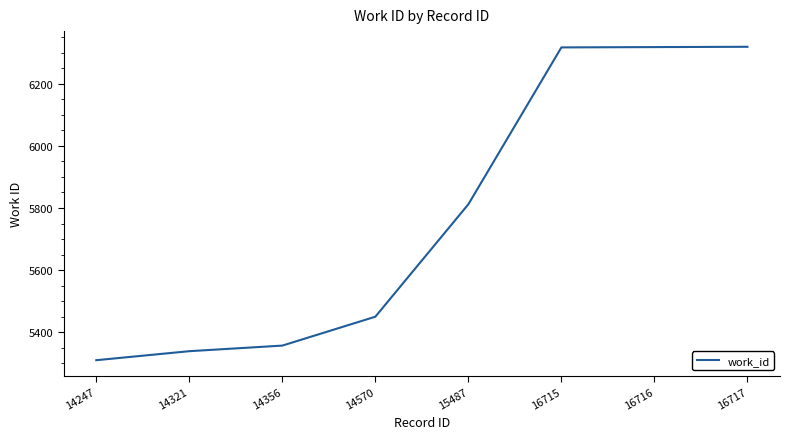

What is the difference between the maximum and minimum values?

1009